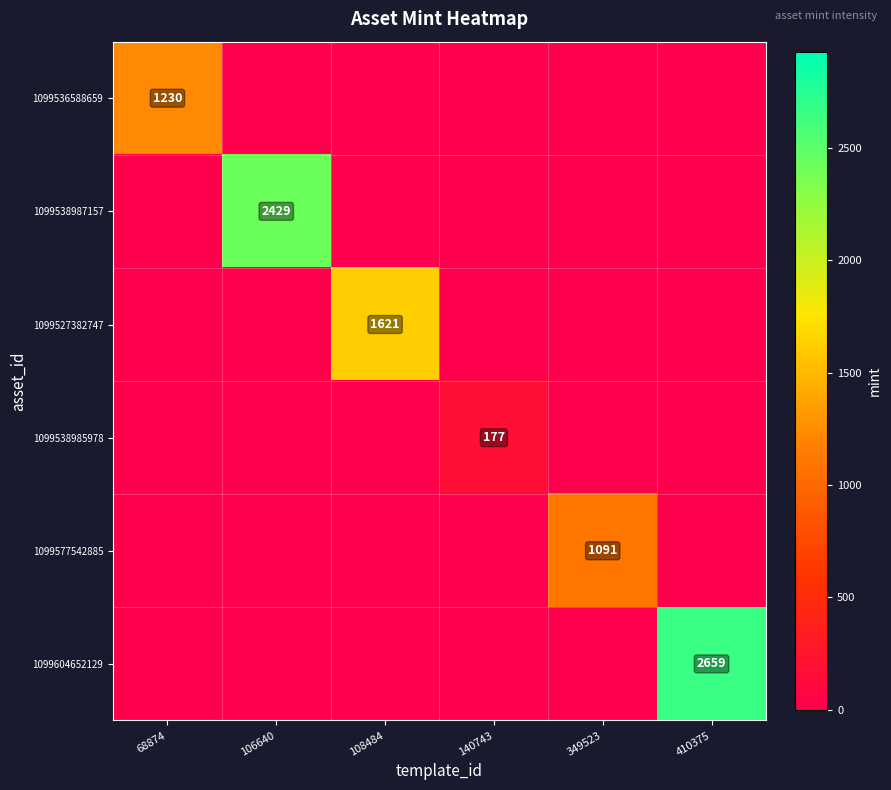

Is it true that 1099536588659 equals 1230 at 68874?

True